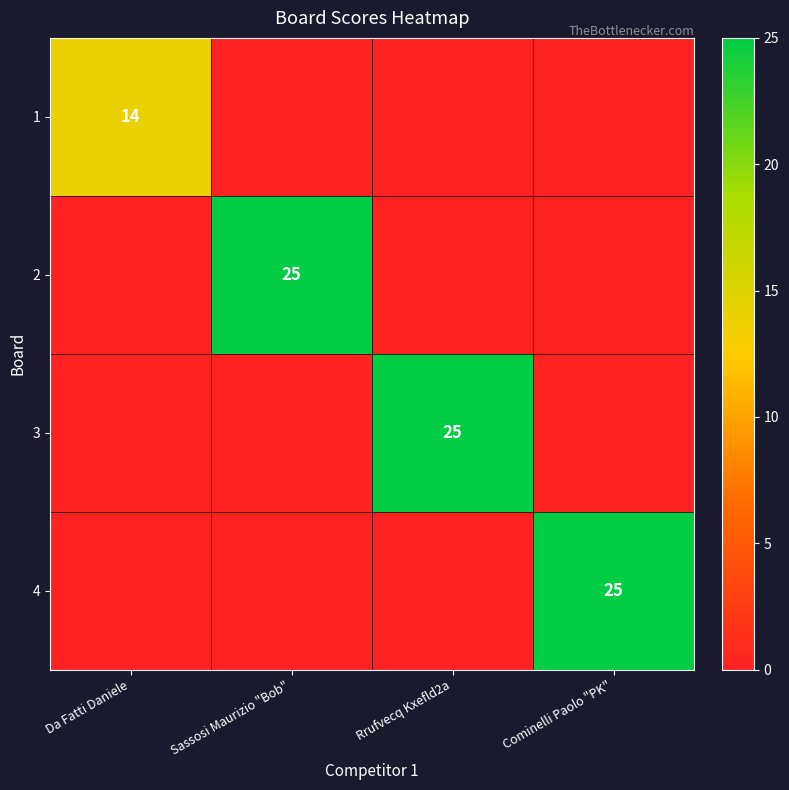

At which category does the chart reach its peak across all series?

Sassosi Maurizio "Bob"